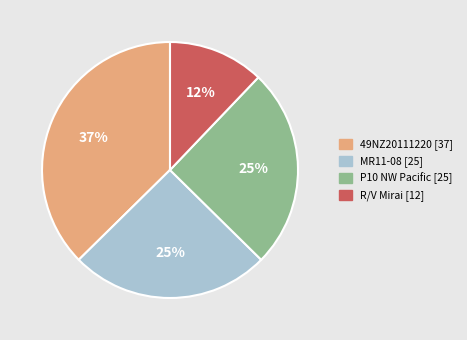

To the nearest percent, what is the difference between the largest and smallest slice percentages?

25%